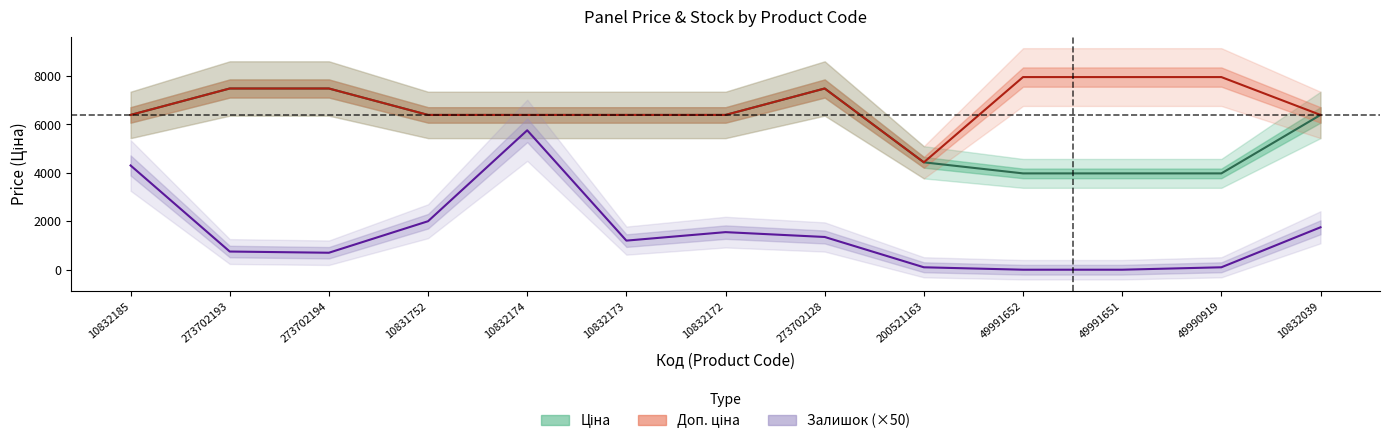

What is the label of the 1st point from the left?

10832185